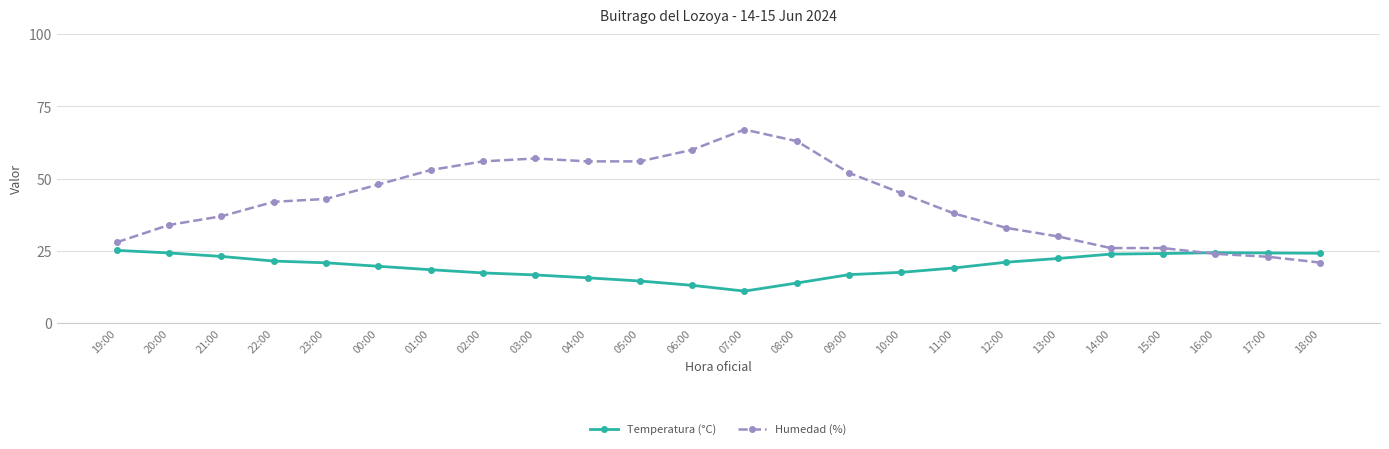

Is the value of Temperatura (°C) at 20:00 greater than the value of Humedad (%) at 14:00?

No